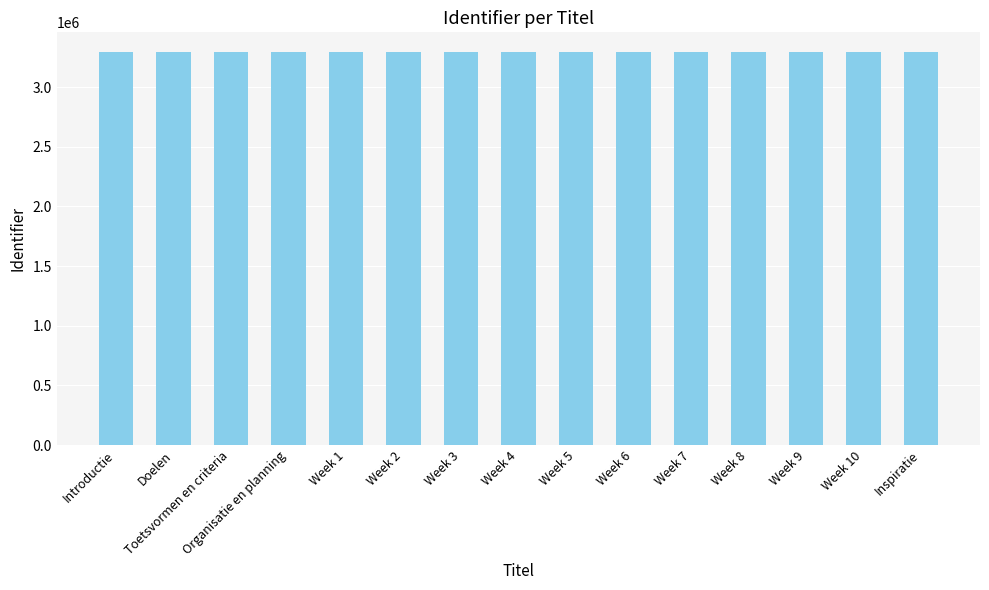

What is the smallest value displayed?

3293897